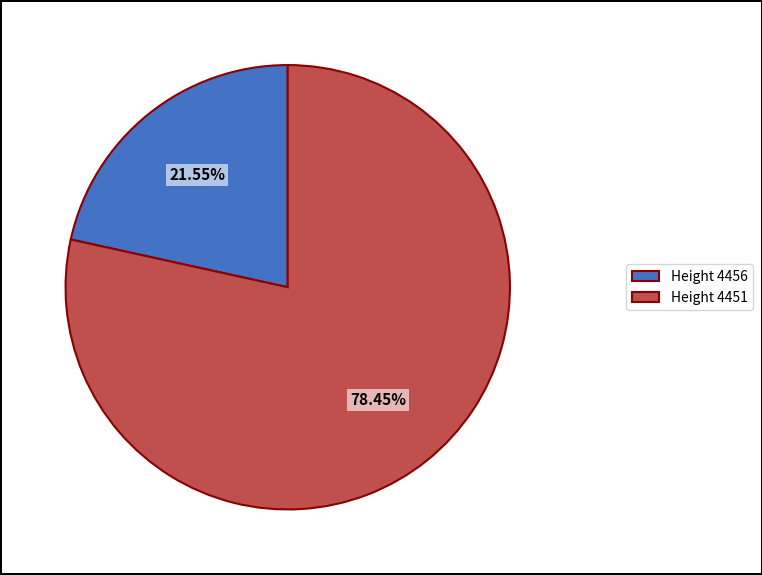

Does any single category account for the majority?

Yes